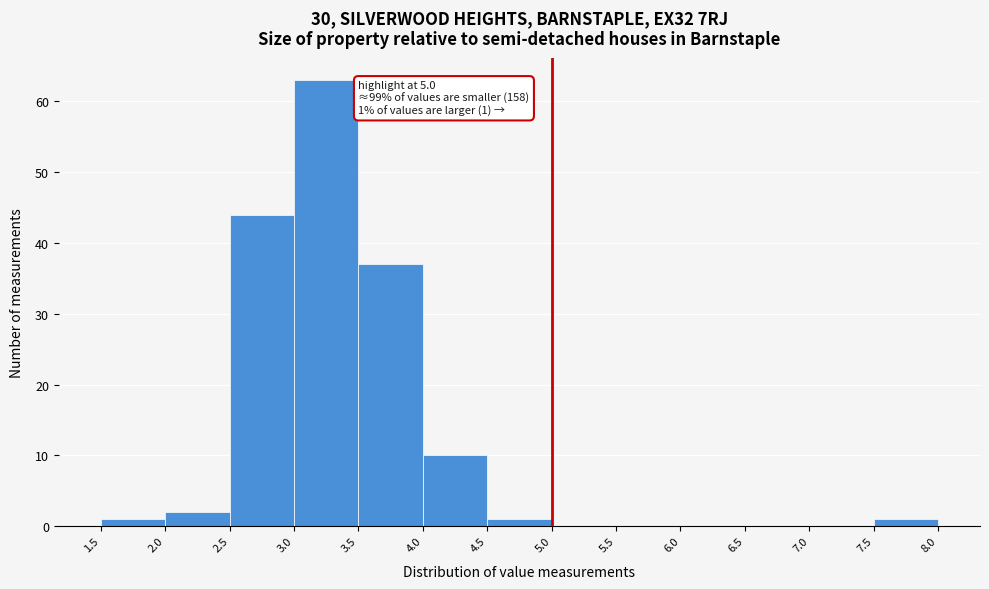

Which range on the x-axis has the tallest bar?

3.0 to 3.5